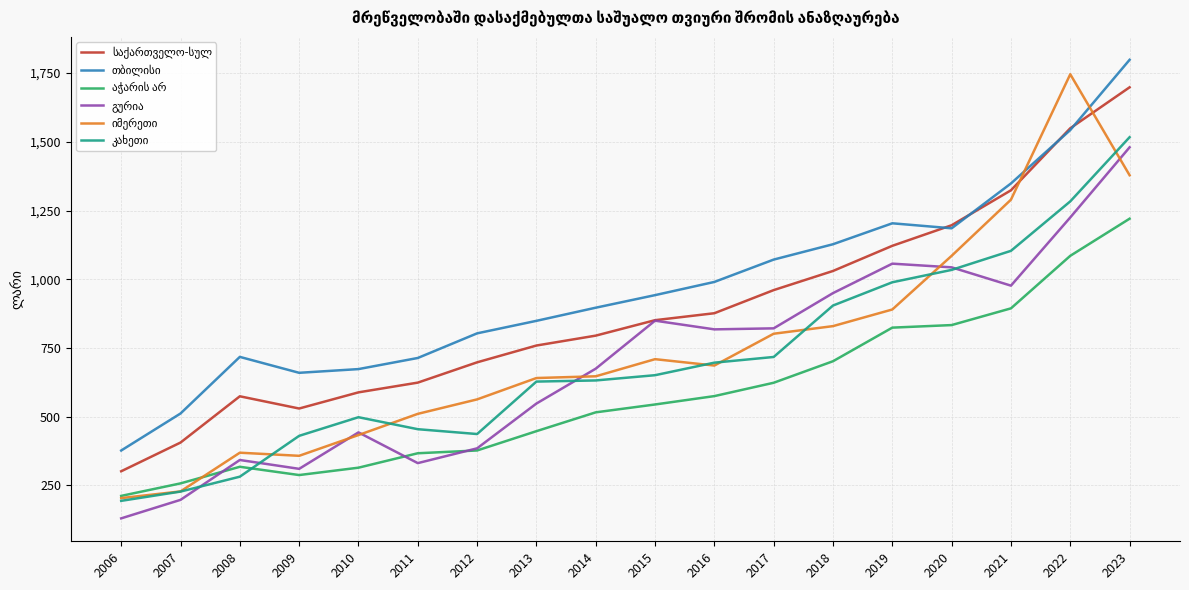

Which label corresponds to the smallest value in the chart?

2006